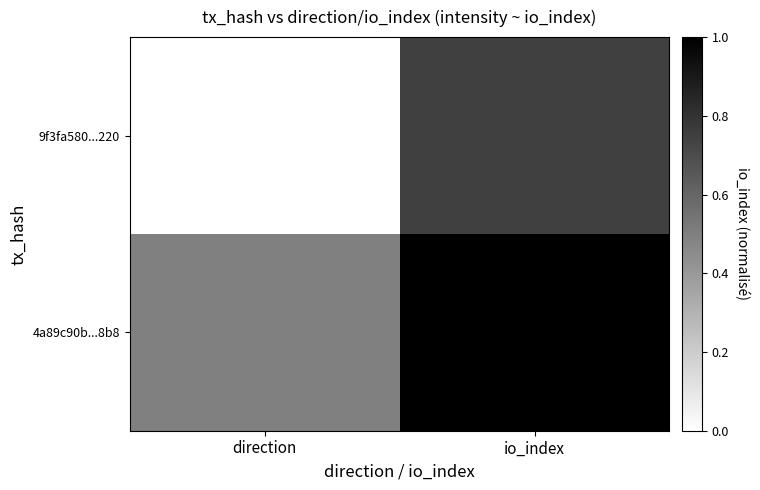

How many distinct data groups are displayed?

2